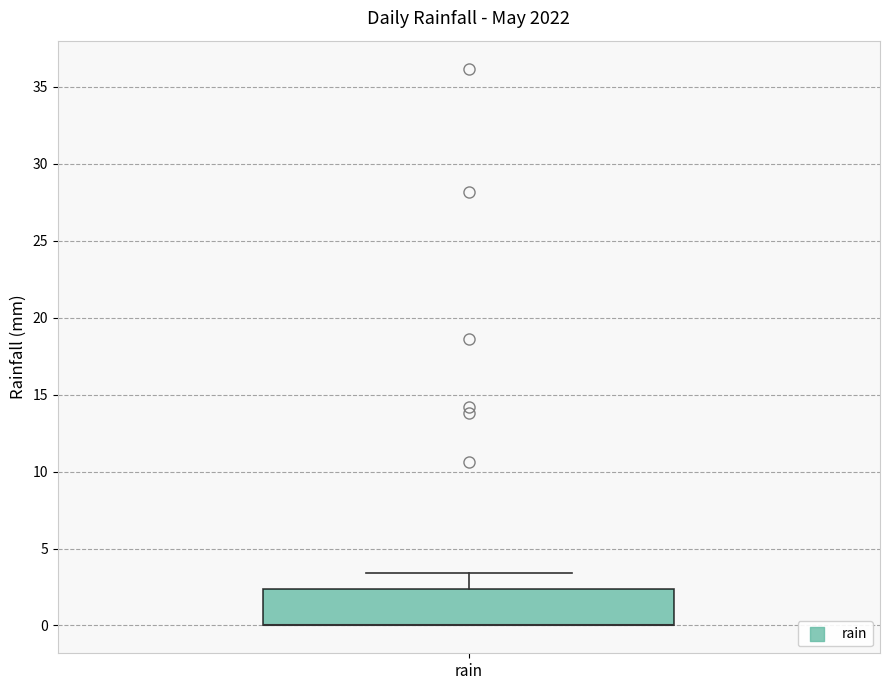

Transcribe this box plot: give where the median line is, the range the box spans, and where the two whiskers end, as read against the y-axis. The values are not printed on the chart, so give them approximately, as read against the axis.

median 0.0 (drawn on the box's lower edge), box 0.0 to 2.5, whiskers 0.0 to 3.5